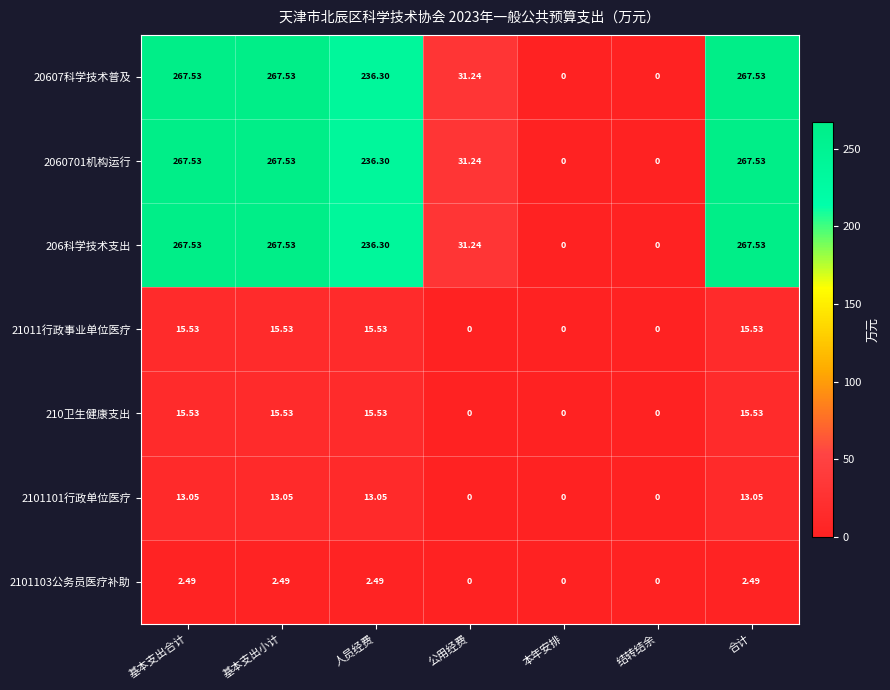

How many positive values does the 2060701机构运行 series have?

5